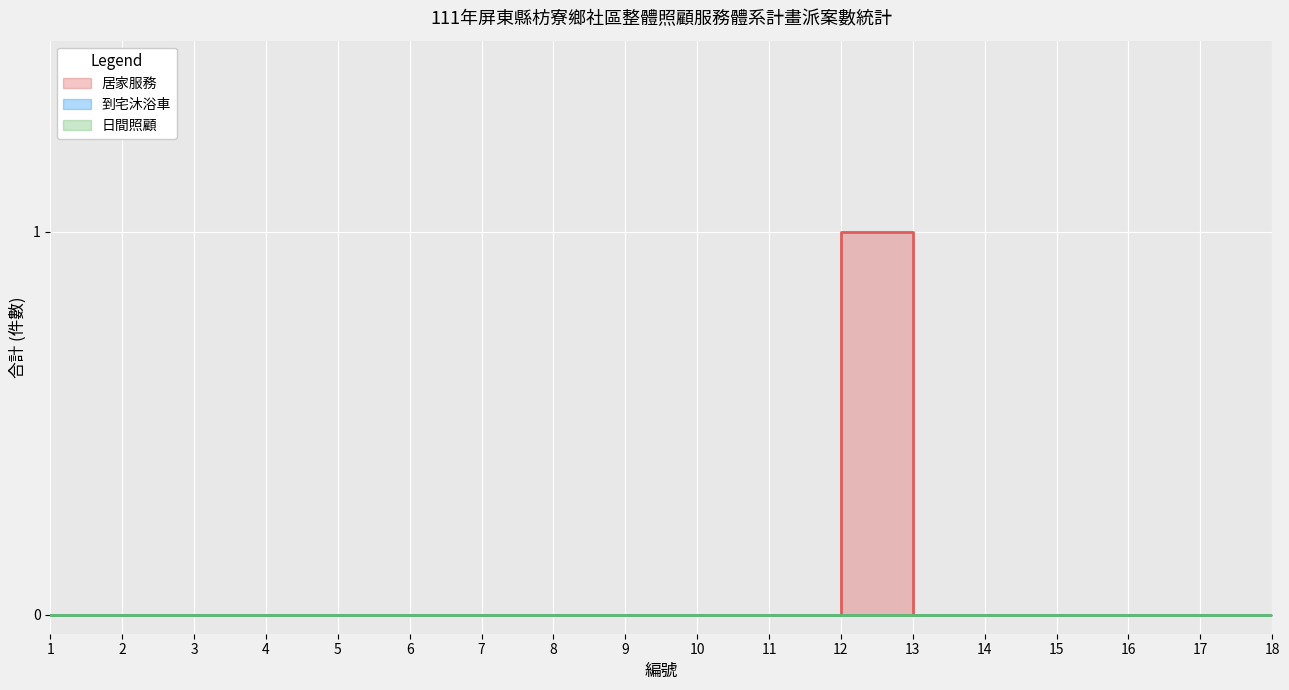

At which label is 居家服務 closest to 0?

1